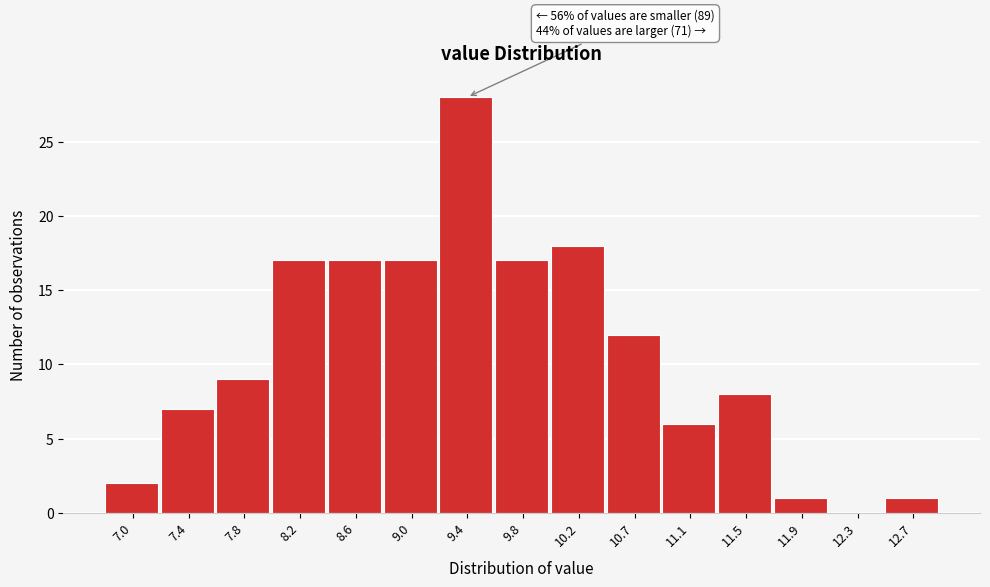

Over which range of the x-axis is the bar tallest?

9.25 to 9.65